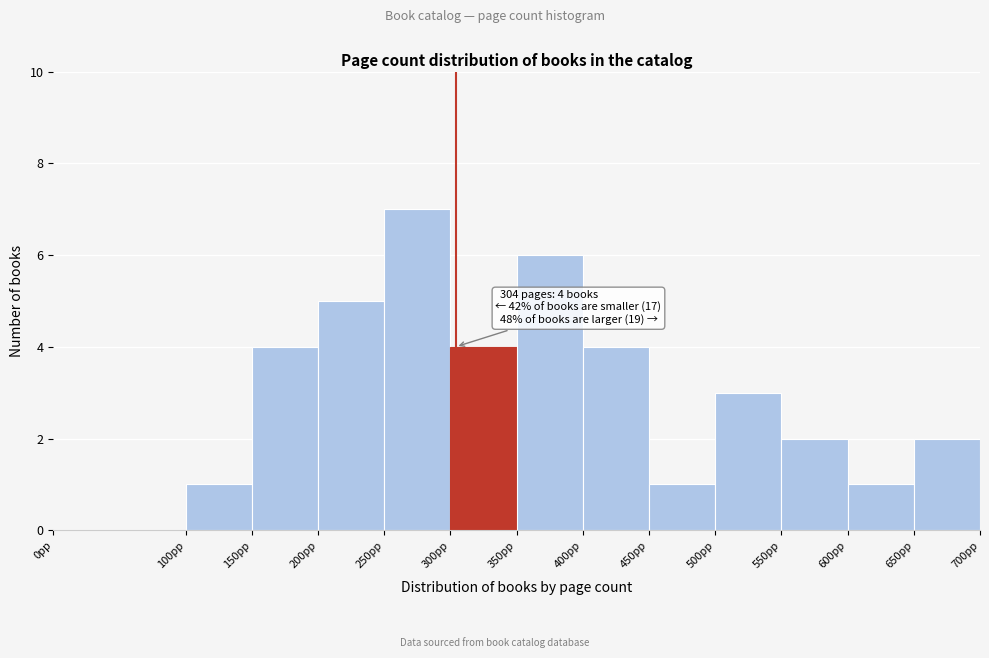

Over which range of the x-axis is the bar tallest?

250 to 300